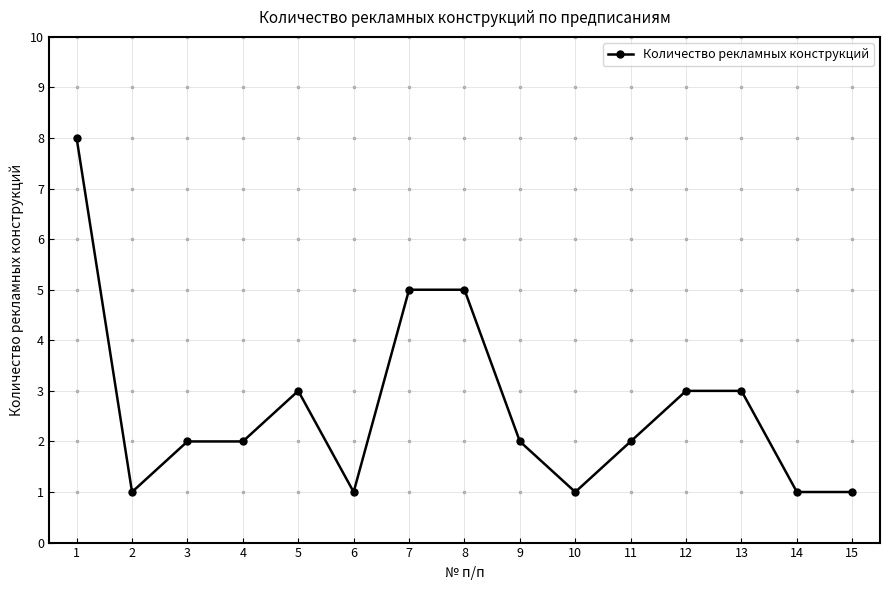

Approximately how many times larger is the value at 15 compared to 1?

0.1